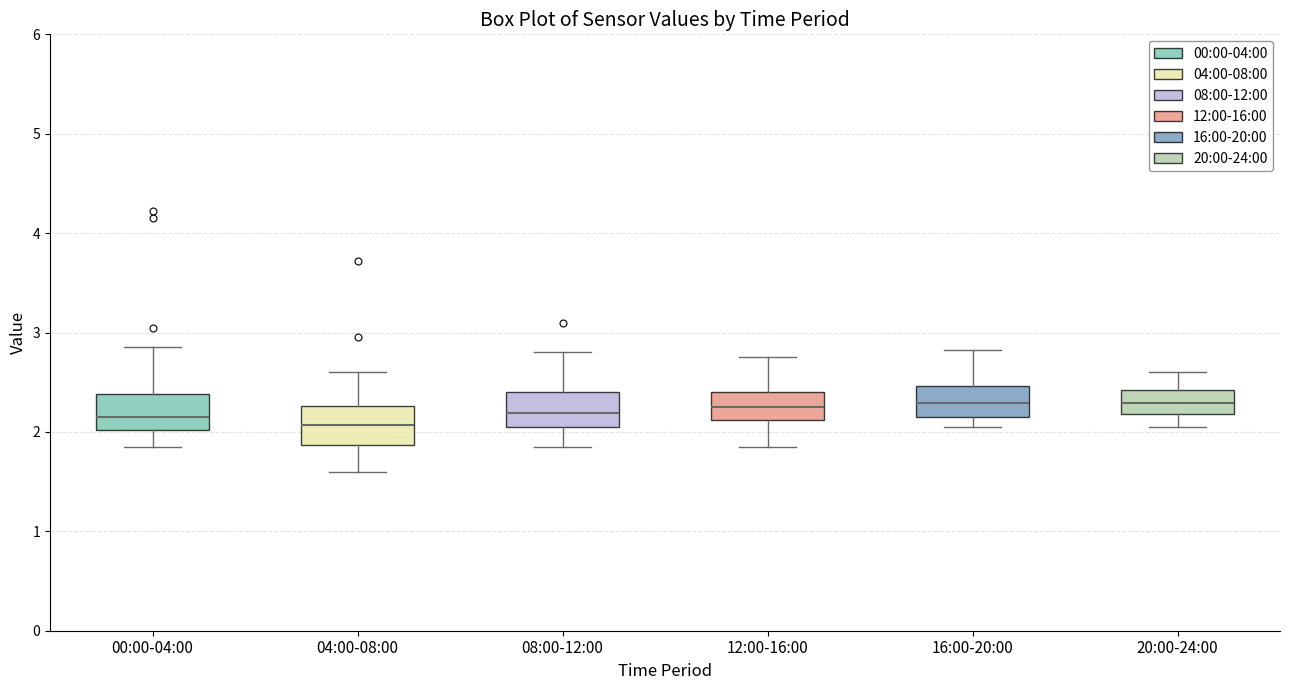

Reading left to right, transcribe this box plot: for each box, give where its median line is, the range the box spans, and where its two whiskers end, as read against the y-axis. The values are not printed on the chart, so give them approximately, as read against the axis.

00:00-04:00: median 2.2, box 2.0 to 2.4, whiskers 1.9 to 2.9
04:00-08:00: median 2.1, box 1.9 to 2.3, whiskers 1.6 to 2.6
08:00-12:00: median 2.2, box 2.1 to 2.4, whiskers 1.9 to 2.8
12:00-16:00: median 2.3, box 2.1 to 2.4, whiskers 1.9 to 2.8
16:00-20:00: median 2.3, box 2.2 to 2.5, whiskers 2.1 to 2.8
20:00-24:00: median 2.3, box 2.2 to 2.4, whiskers 2.1 to 2.6